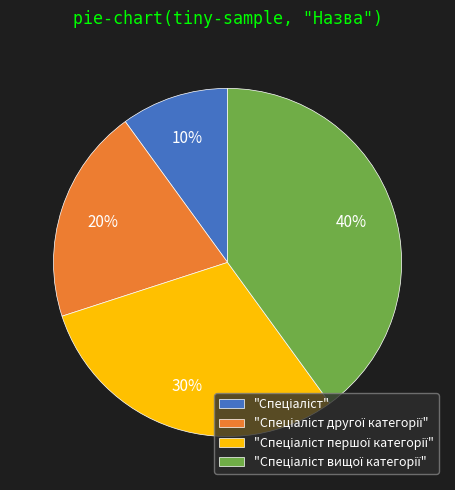

Is there a majority slice in this chart?

No